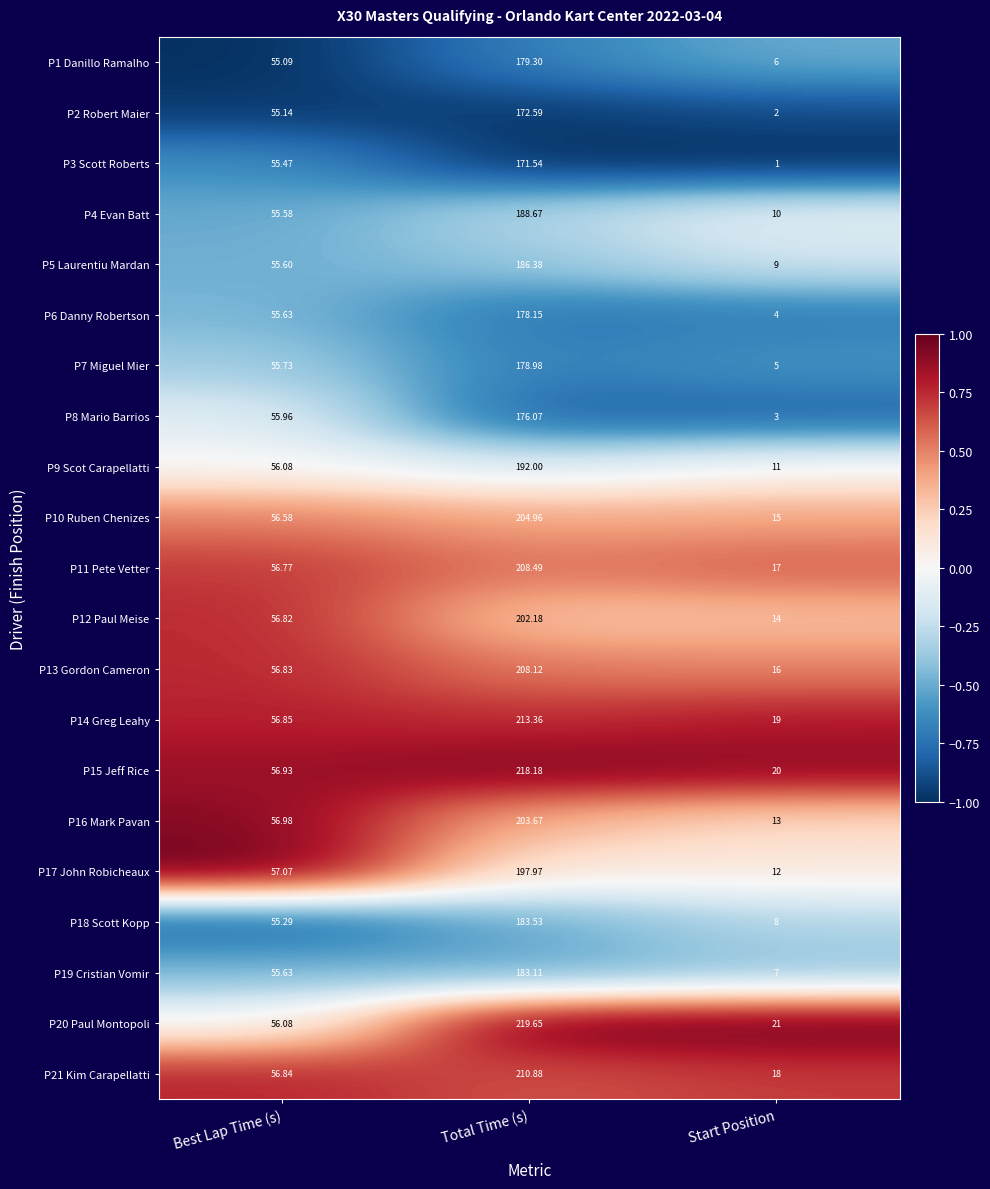

Rank the categories by P17 John Robicheaux value from highest to lowest.

Total Time (s), Best Lap Time (s), Start Position